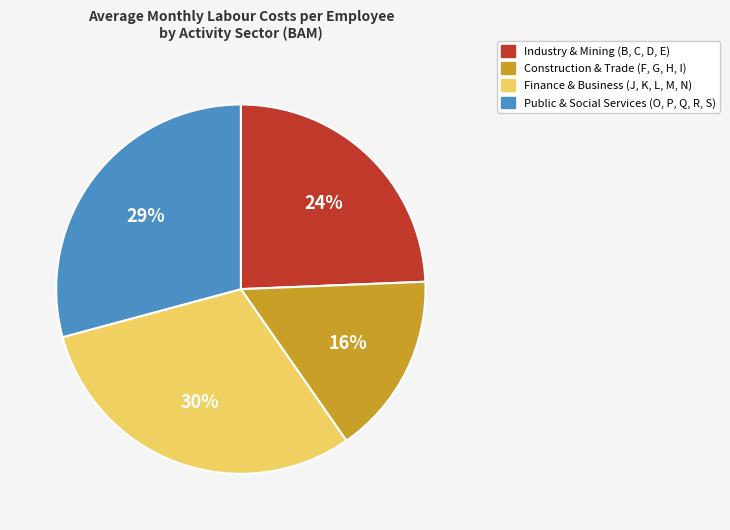

Does any single category account for the majority?

No